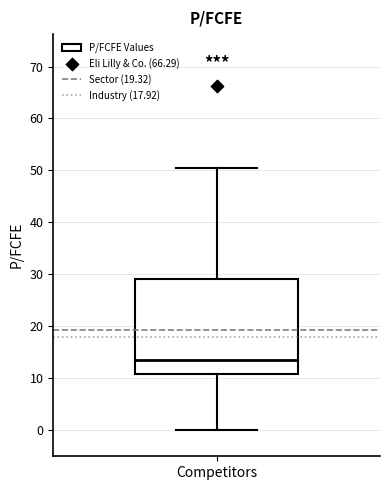

Where is the lower edge of the box for Competitors on the y-axis? The values are not printed on the chart, so give them approximately, as read against the axis.

11